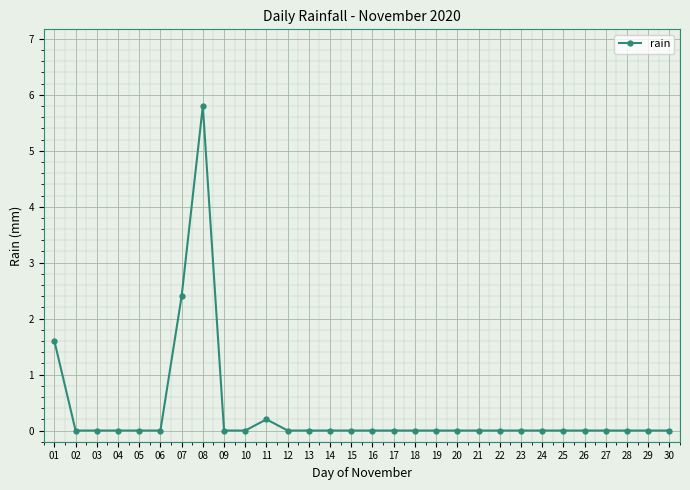

Count the number of data series in this chart.

1